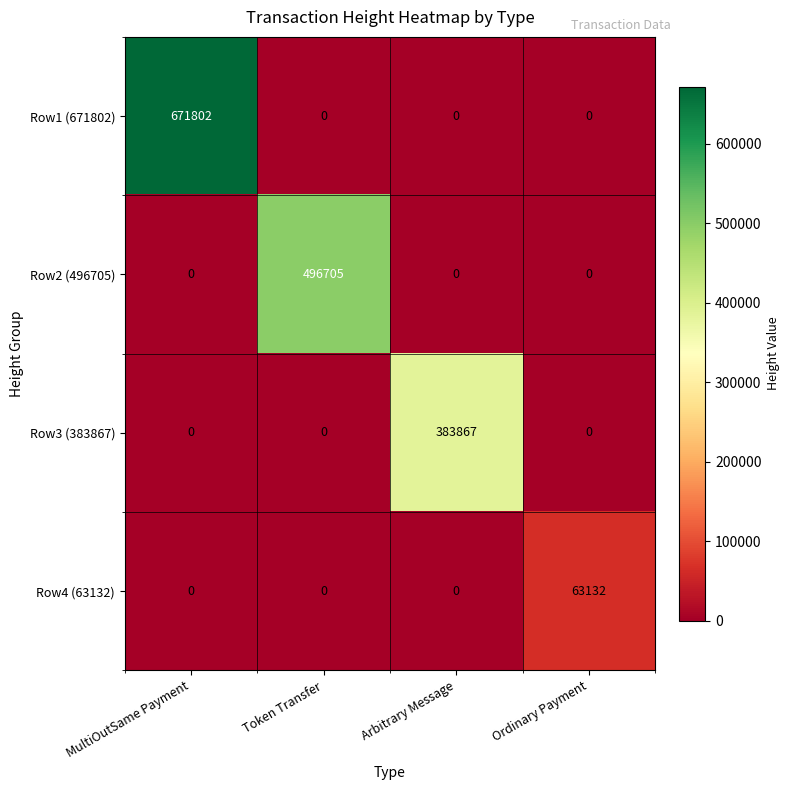

The Row3 (383867) series shows 0 at Ordinary Payment. True or false?

True